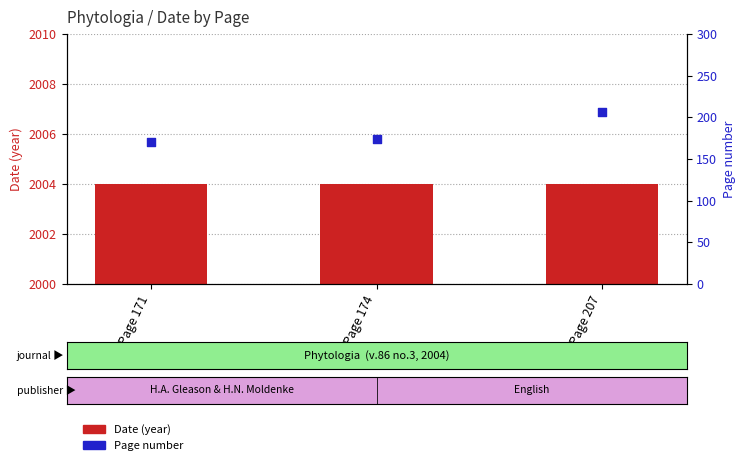

At how many categories does at least one series exceed 1422?

3